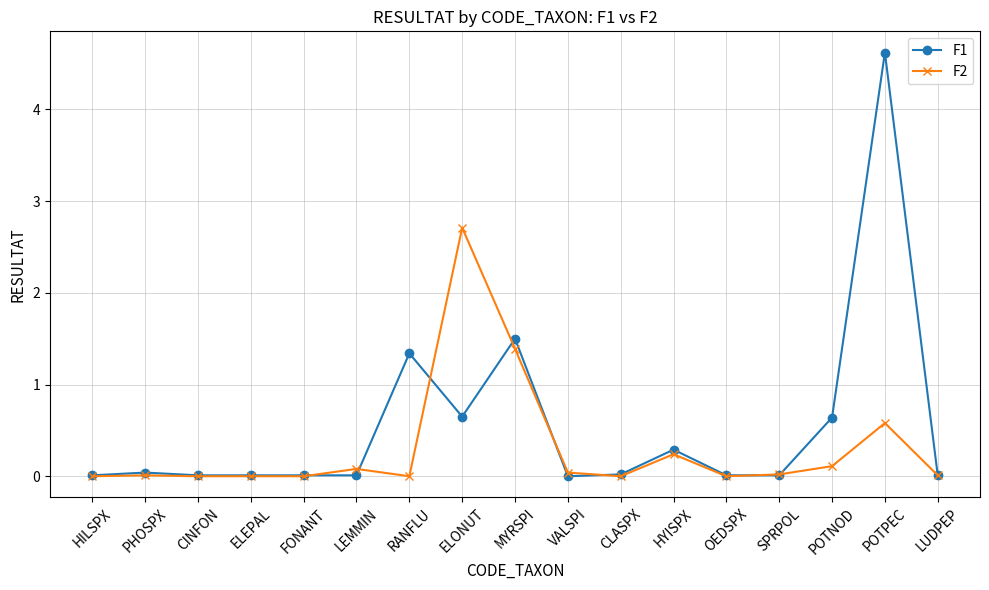

Is it true that F2 equals 0.1 at LEMMIN?

True